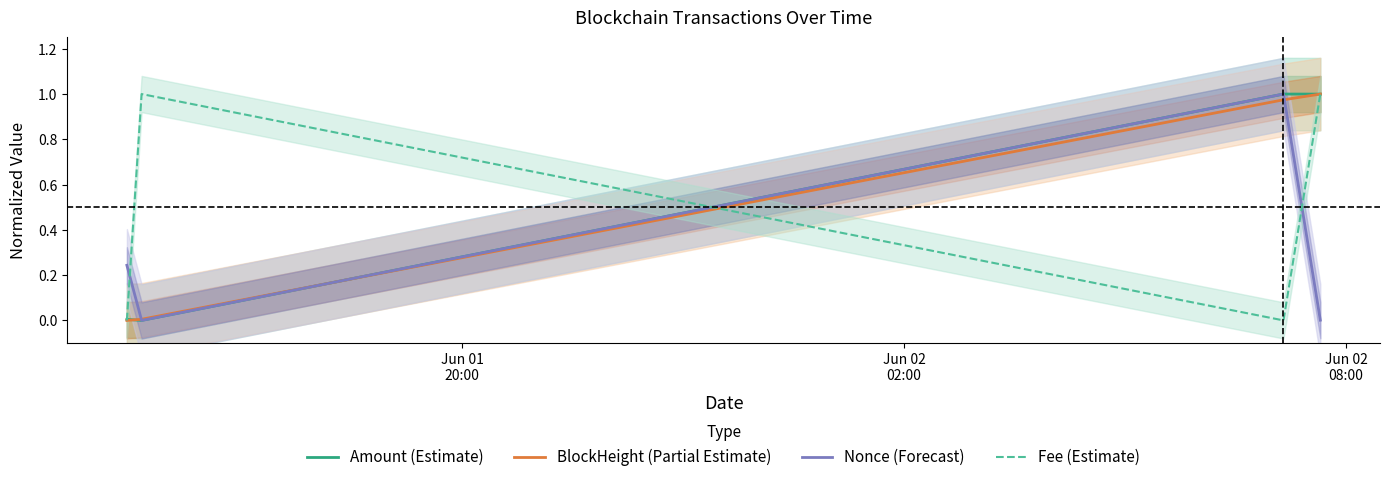

Does the chart display data point markers on the line(s)?

No